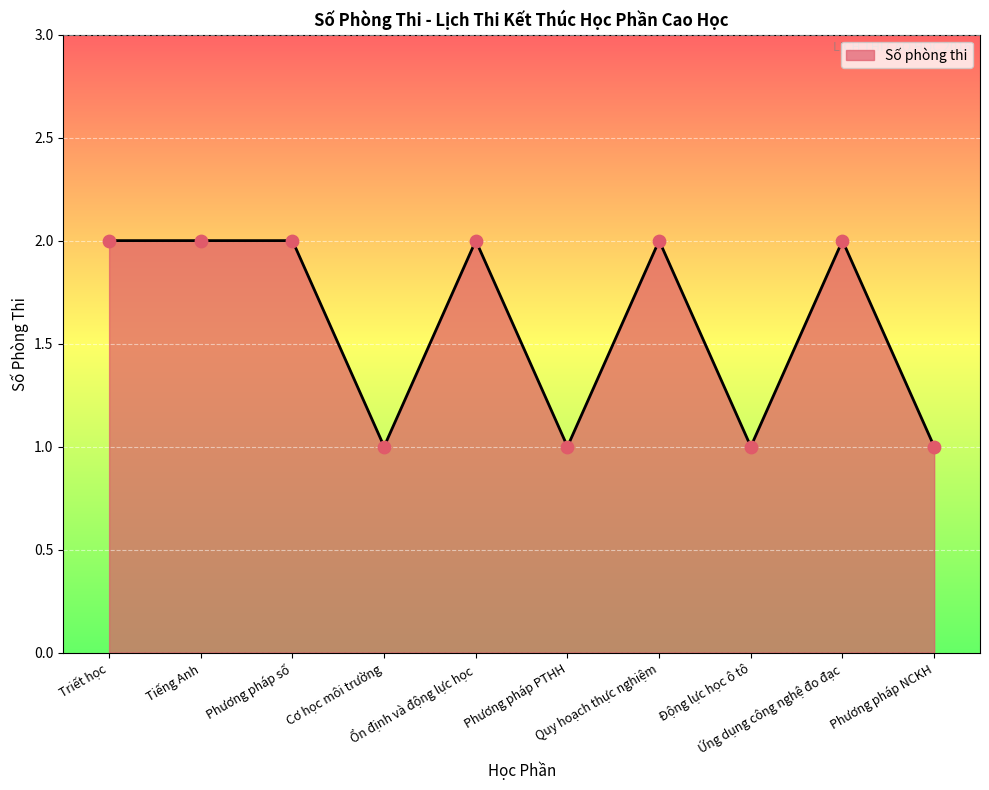

What is the ratio of the value at Quy hoạch thực nghiệm to the value at Triết học?

1.0